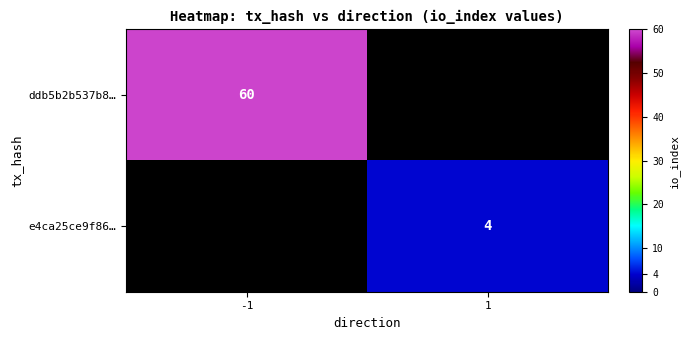

Is it true that e4ca25ce9f86… equals 4 at 1?

True